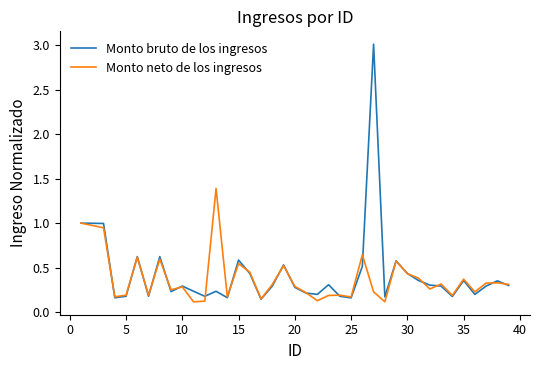

Which series has the widest spread of values?

Monto bruto de los ingresos